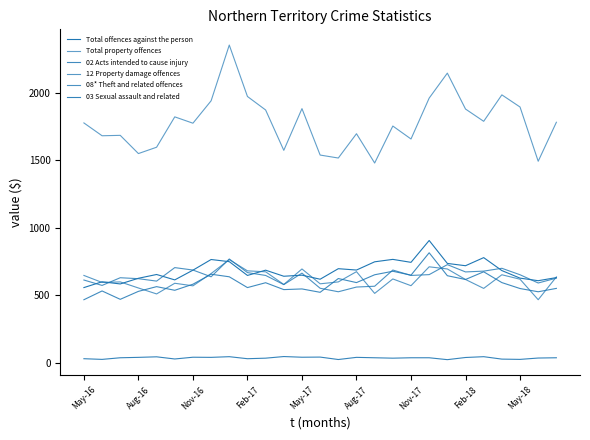

How many lines are shown in the chart?

6